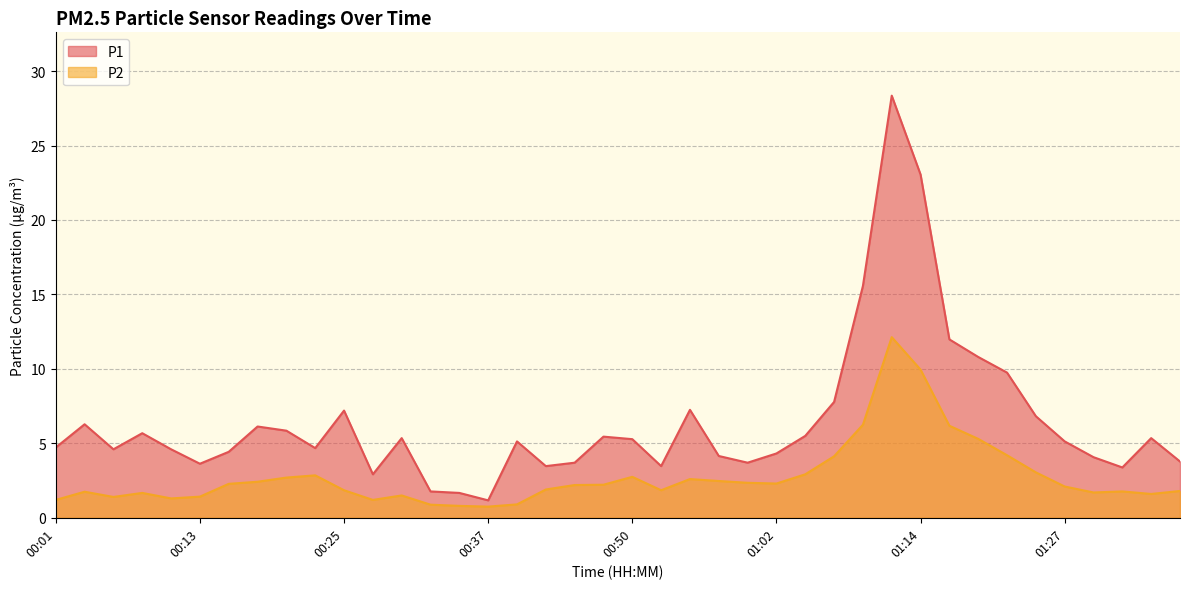

Which has a higher value, 00:25 or 00:23?

00:25